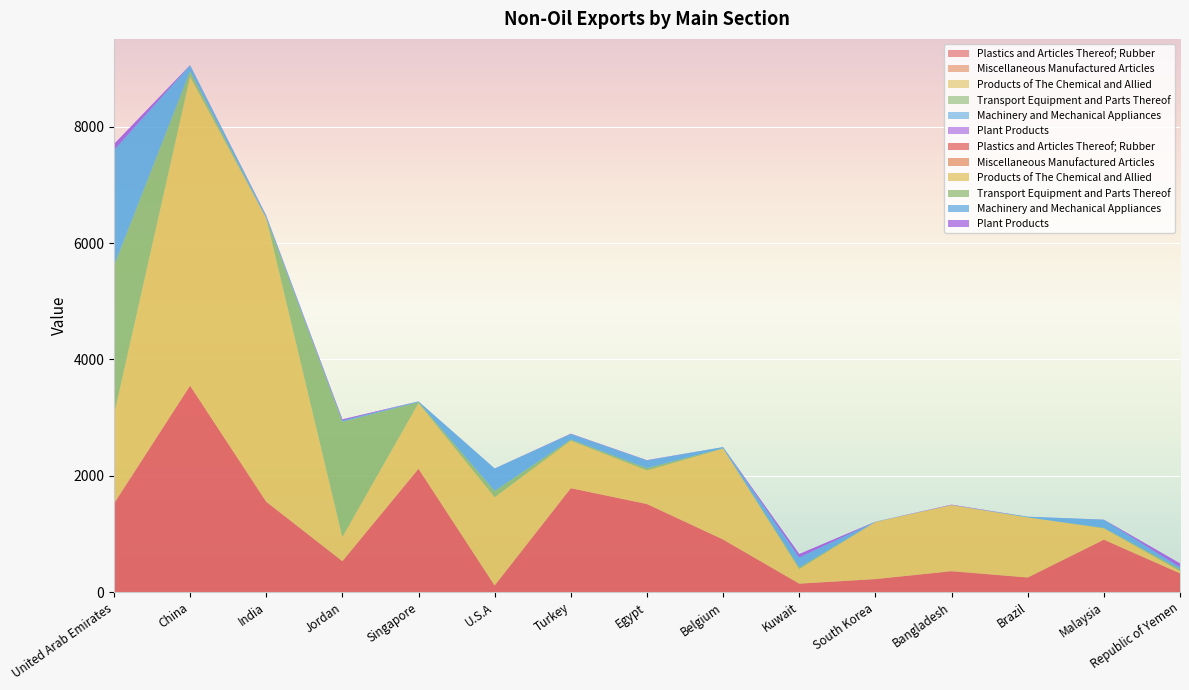

Reading right to left, transcribe all the data shown in this chart.

Plastics and Articles Thereof; Rubber: Republic of Yemen=322.1	Malaysia=900.6	Brazil=250.6	Bangladesh=357.4	South Korea=223.5	Kuwait=144.5	Belgium=903.4	Egypt=1512.1	Turkey=1786.2	U.S.A=112.2	Singapore=2119.5	Jordan=529.8	India=1550.8	China=3549.1	United Arab Emirates=1512.8
Miscellaneous Manufactured Articles: Republic of Yemen=0.8	Malaysia=0.7	Brazil=0.0	Bangladesh=4.5	South Korea=0.1	Kuwait=0.9	Belgium=0.2	Egypt=4.6	Turkey=0.2	U.S.A=2.7	Singapore=0.2	Jordan=3.6	India=5.6	China=0.1	United Arab Emirates=18.3
Products of The Chemical and Allied: Republic of Yemen=38.0	Malaysia=194.5	Brazil=1033.9	Bangladesh=1133.7	South Korea=982.1	Kuwait=250.7	Belgium=1562.8	Egypt=574.5	Turkey=818.1	U.S.A=1516.0	Singapore=1129.7	Jordan=414.2	India=4873.7	China=5312.7	United Arab Emirates=1512.2
Transport Equipment and Parts Thereof: Republic of Yemen=33.0	Malaysia=9.1	Brazil=0.0	Bangladesh=0.0	South Korea=0.1	Kuwait=27.7	Belgium=7.9	Egypt=41.0	Turkey=17.7	U.S.A=108.4	Singapore=15.4	Jordan=1980.8	India=0.2	China=94.1	United Arab Emirates=2562.4
Machinery and Mechanical Appliances: Republic of Yemen=37.1	Malaysia=138.9	Brazil=11.4	Bangladesh=0.4	South Korea=4.2	Kuwait=172.8	Belgium=18.2	Egypt=131.4	Turkey=95.6	U.S.A=384.1	Singapore=12.9	Jordan=22.0	India=38.3	China=100.0	United Arab Emirates=1992.5
Plant Products: Republic of Yemen=62.3	Malaysia=1.6	Brazil=0.0	Bangladesh=6.5	South Korea=0.0	Kuwait=57.4	Belgium=0.2	Egypt=4.2	Turkey=5.1	U.S.A=1.2	Singapore=0.5	Jordan=19.2	India=5.8	China=2.2	United Arab Emirates=102.5